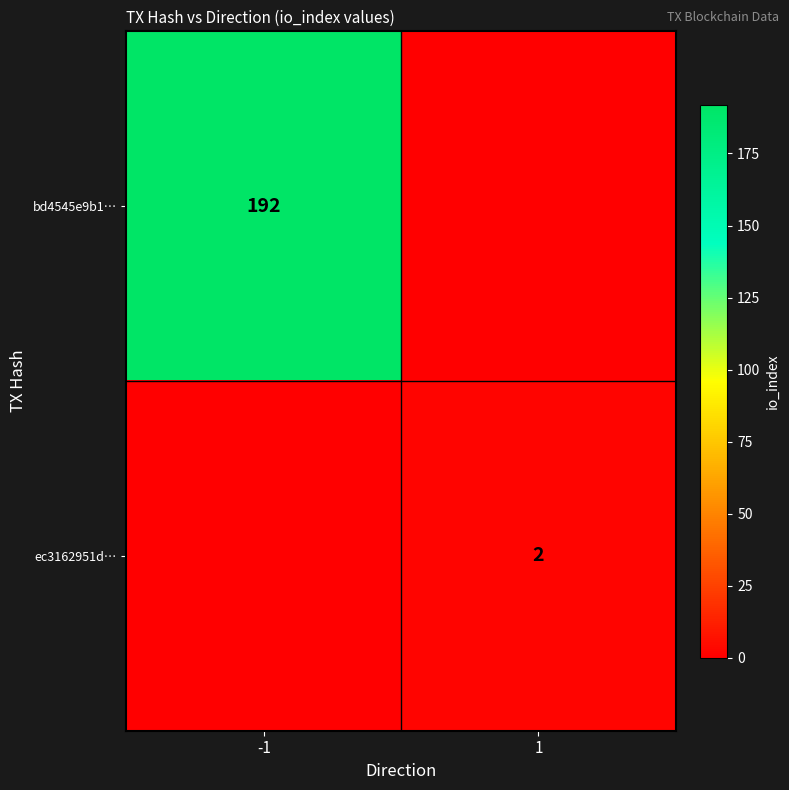

The ec3162951d… series shows 2 at 1. True or false?

True